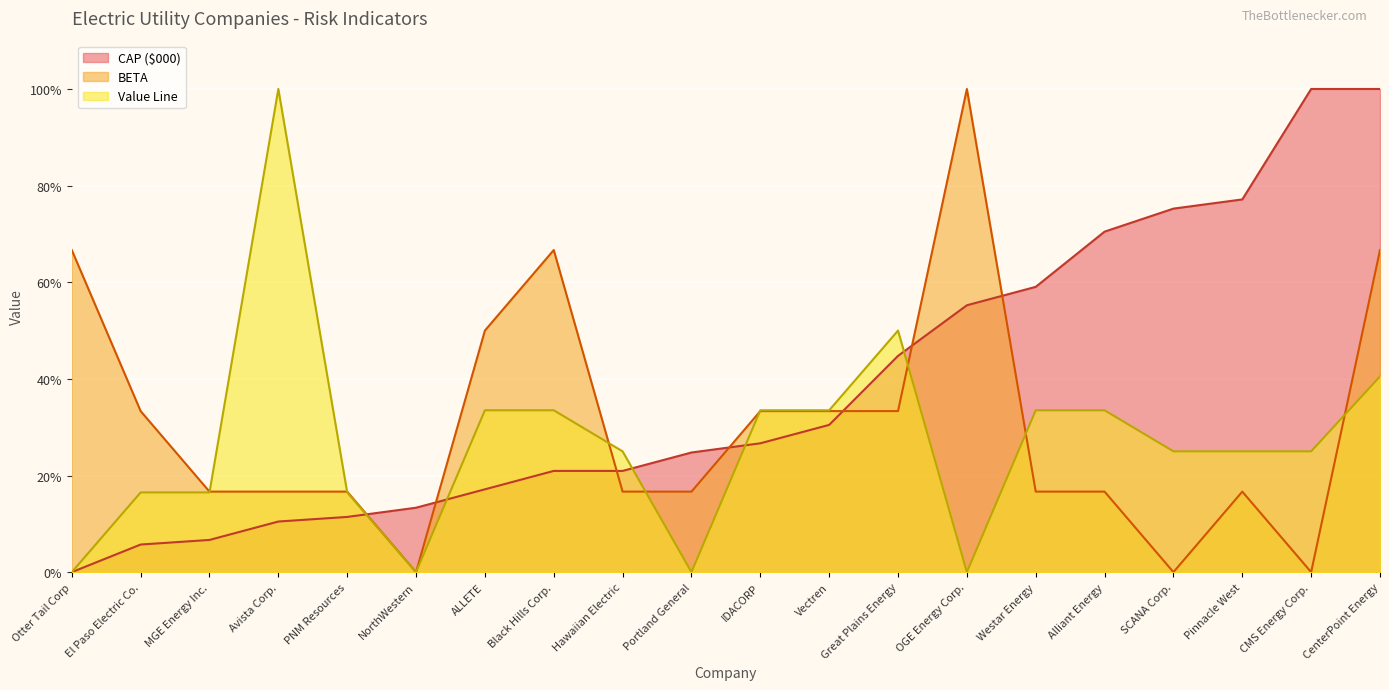

Is it true that CAP ($000) equals 97.2 at Alliant Energy?

False